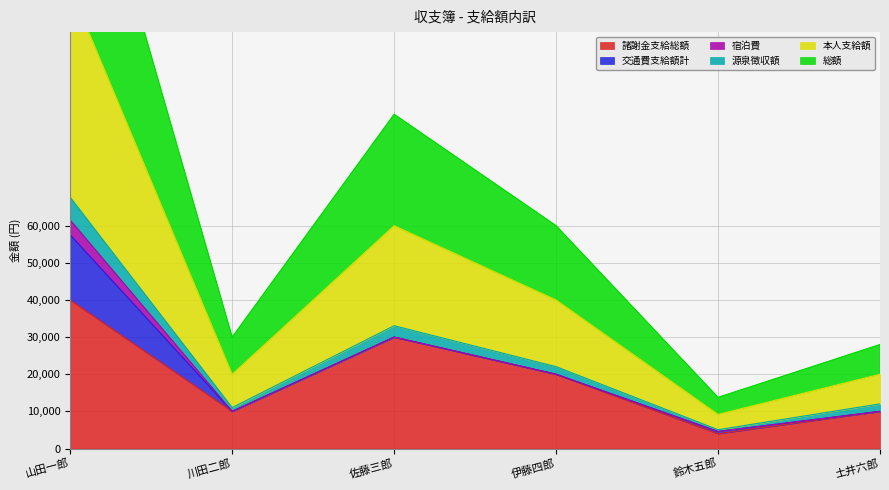

At which category is the sum across all series the highest?

山田一郎